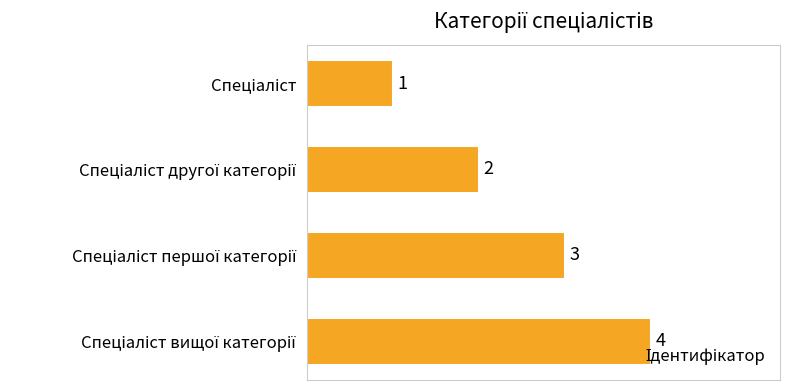

What is the maximum value shown in the chart?

4